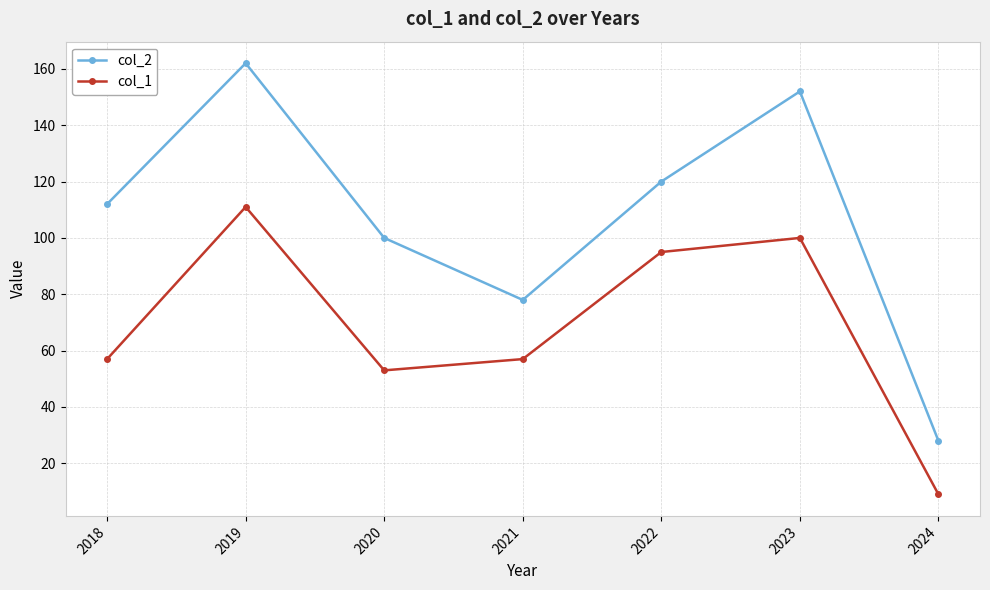

Which series has the largest range (max minus min)?

col_2